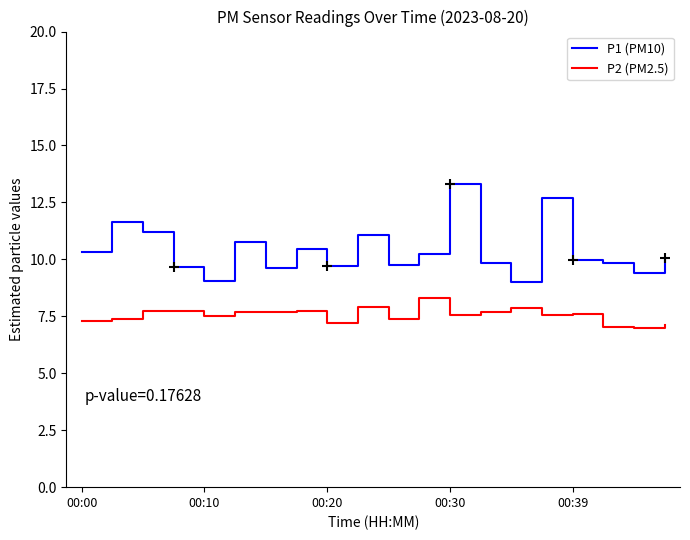

What is the lowest value of the P2 (PM2.5) series?

7.0